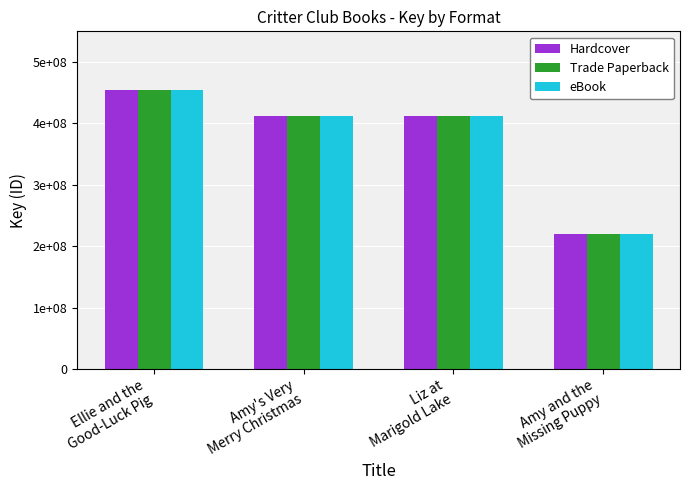

Reading left to right, list all the values displayed in this chart.

Hardcover: Ellie and the
Good-Luck Pig=453803249	Amy's Very
Merry Christmas=411687143	Liz at
Marigold Lake=411683974	Amy and the
Missing Puppy=219478898
Trade Paperback: Ellie and the
Good-Luck Pig=453803249	Amy's Very
Merry Christmas=411687143	Liz at
Marigold Lake=411683974	Amy and the
Missing Puppy=219478898
eBook: Ellie and the
Good-Luck Pig=453803249	Amy's Very
Merry Christmas=411687143	Liz at
Marigold Lake=411683974	Amy and the
Missing Puppy=219478898